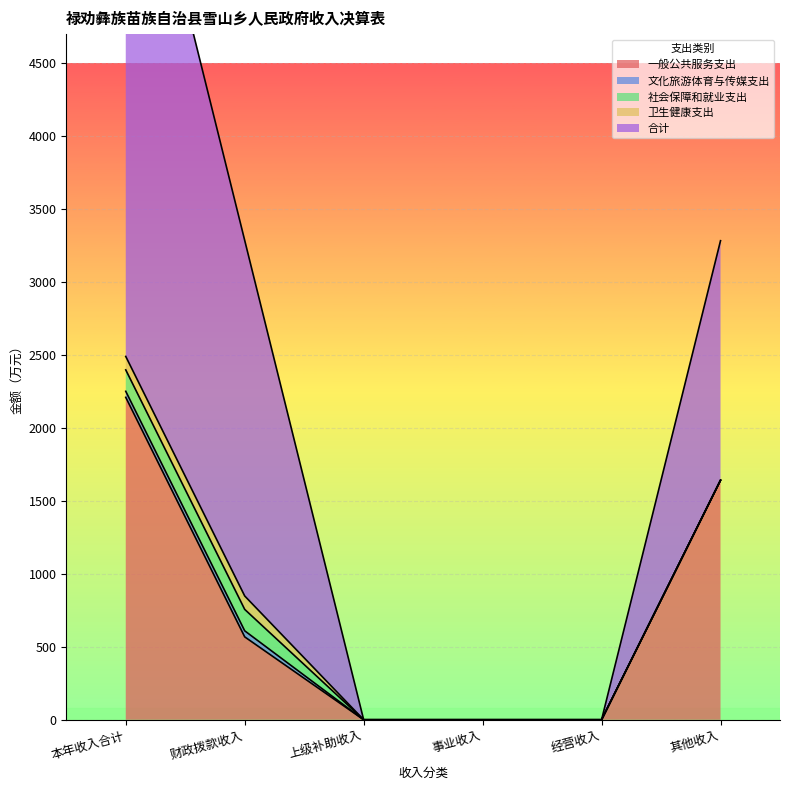

At which label does 一般公共服务支出 first exceed 568?

本年收入合计